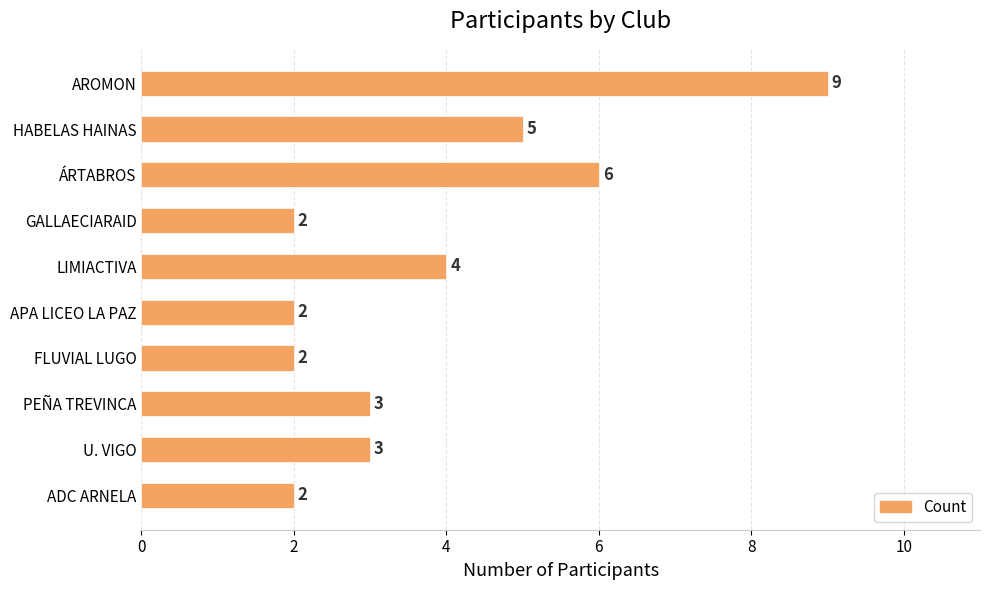

What is the difference between the maximum and minimum values?

7